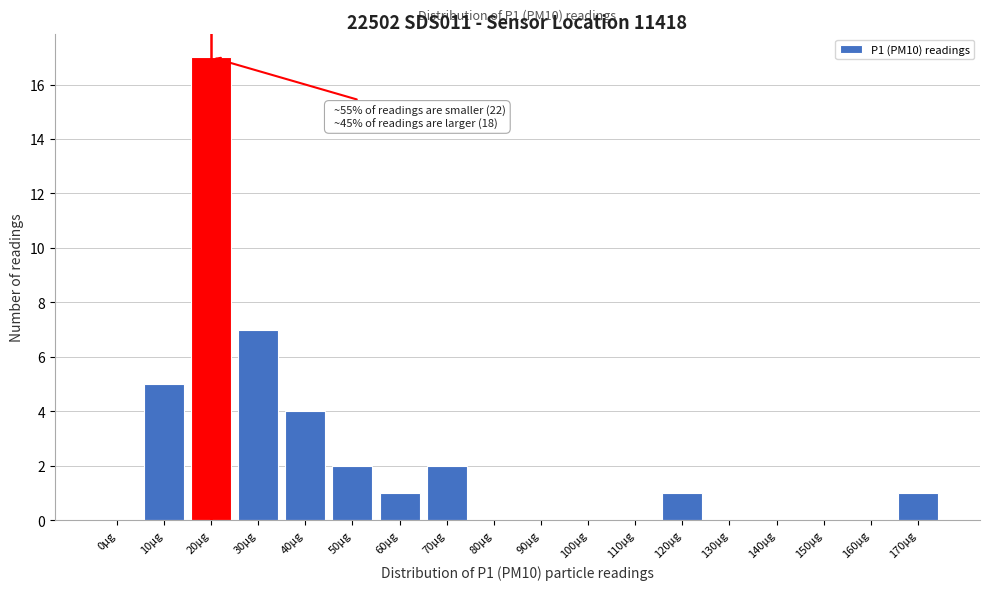

Reading left to right, list all the values displayed in this chart.

0µg=0	10µg=5	20µg=17	30µg=7	40µg=4	50µg=2	60µg=1	70µg=2	80µg=0	90µg=0	100µg=0	110µg=0	120µg=1	130µg=0	140µg=0	150µg=0	160µg=0	170µg=1